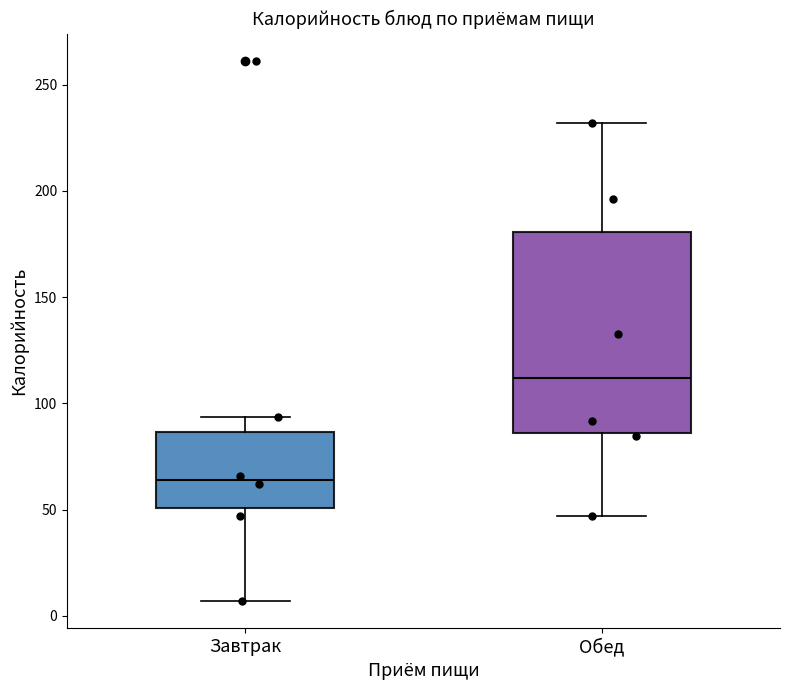

Reading left to right, transcribe this box plot: for each box, give where its median line is, the range the box spans, and where its two whiskers end, as read against the y-axis. The values are not printed on the chart, so give them approximately, as read against the axis.

Завтрак: median 65, box 50 to 85, whiskers 5 to 95
Обед: median 110, box 85 to 180, whiskers 45 to 230